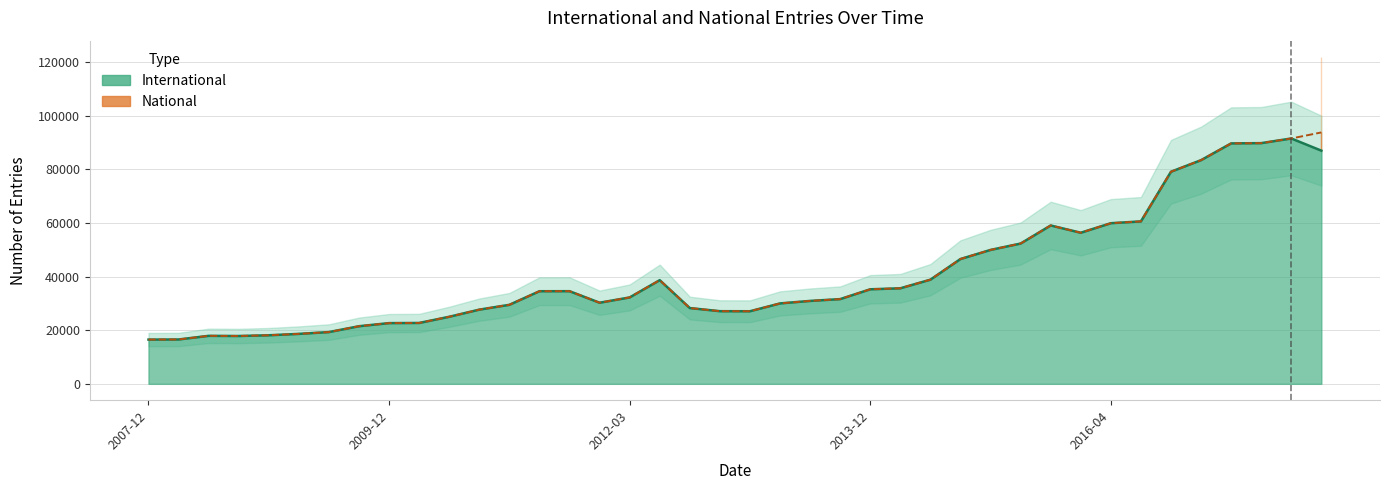

What is the change in value from 2011-06-10 to 2015-10-01?

+24526